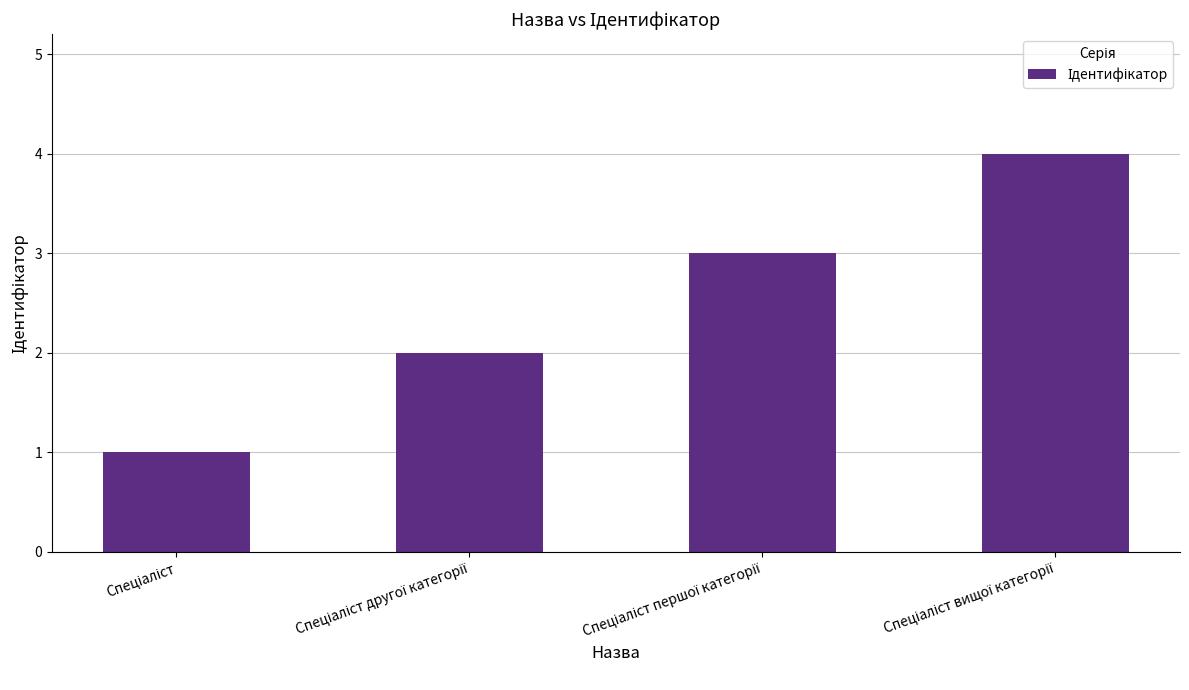

What is the difference between the maximum and minimum values?

3